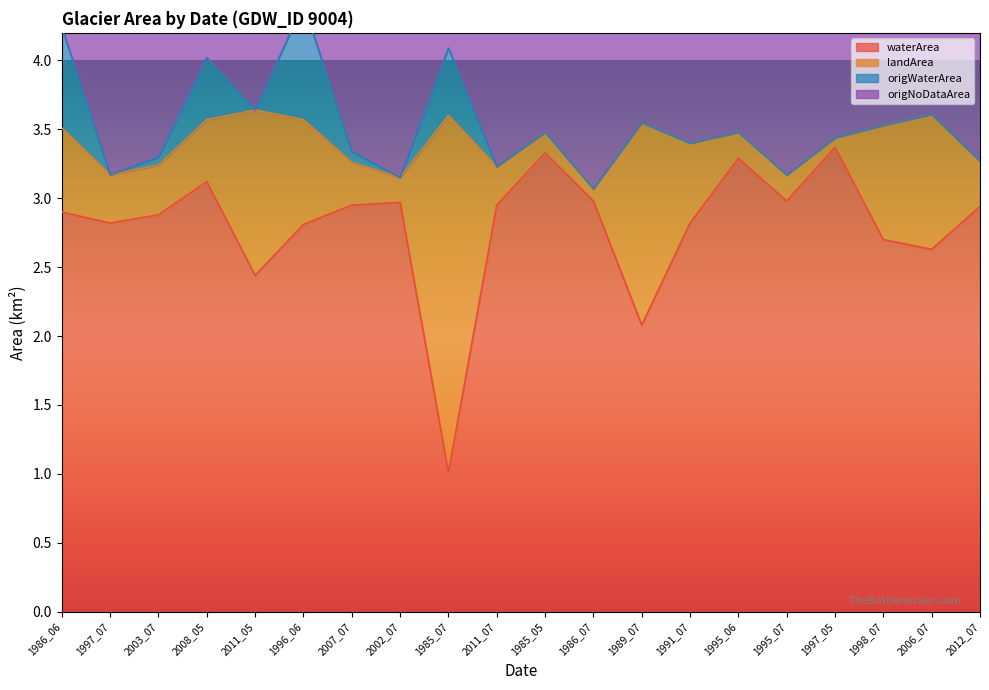

The waterArea series shows 4.7 at 2012_07. True or false?

False